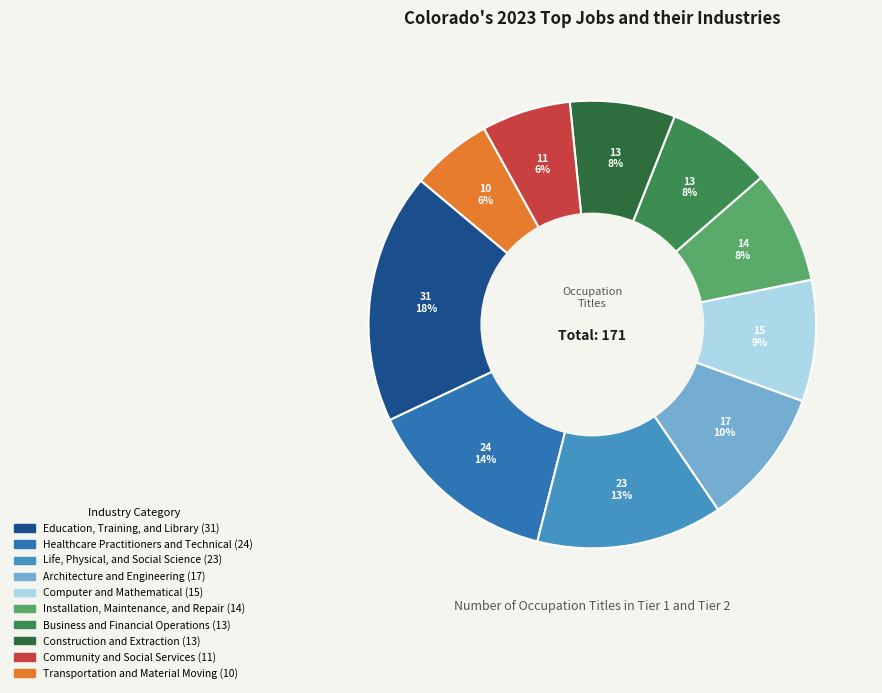

True or false: Installation, Maintenance, and Repair accounts for 18% of the total.

False